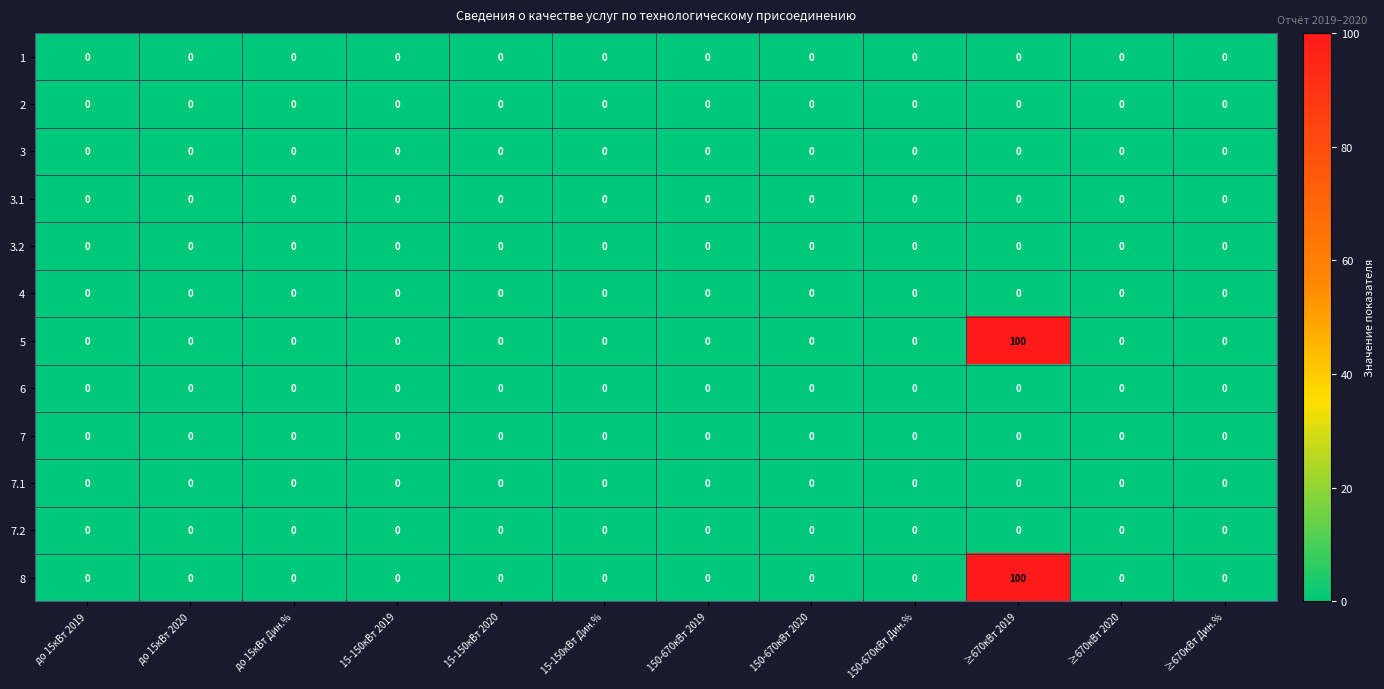

What is the highest value of the 5 series?

100